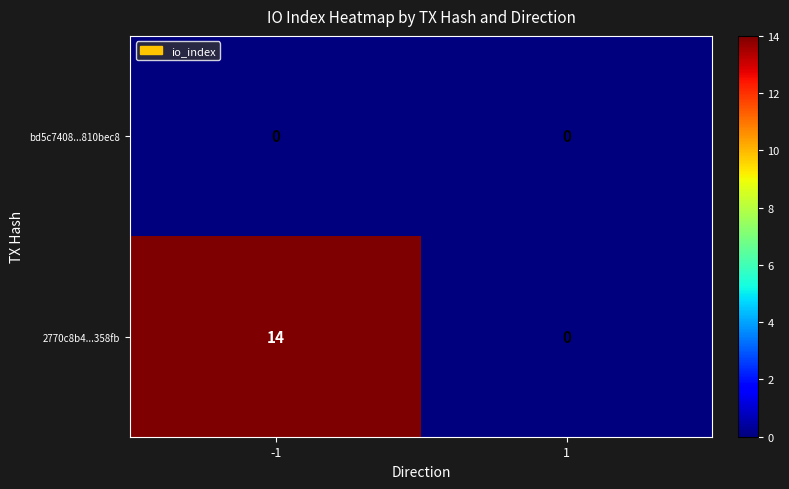

Between -1 and 1, which series saw the biggest shift?

2770c8b4...358fb